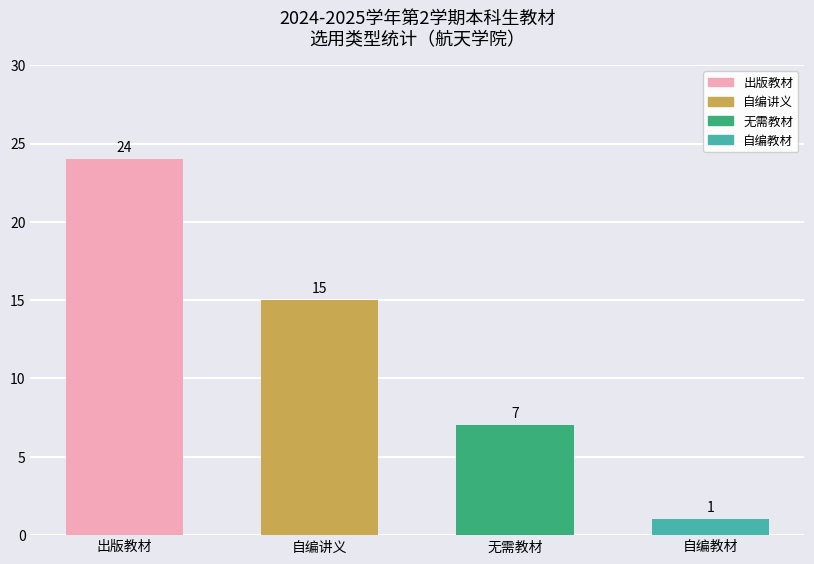

Reading left to right, what are all the values shown in this chart?

24	15	7	1